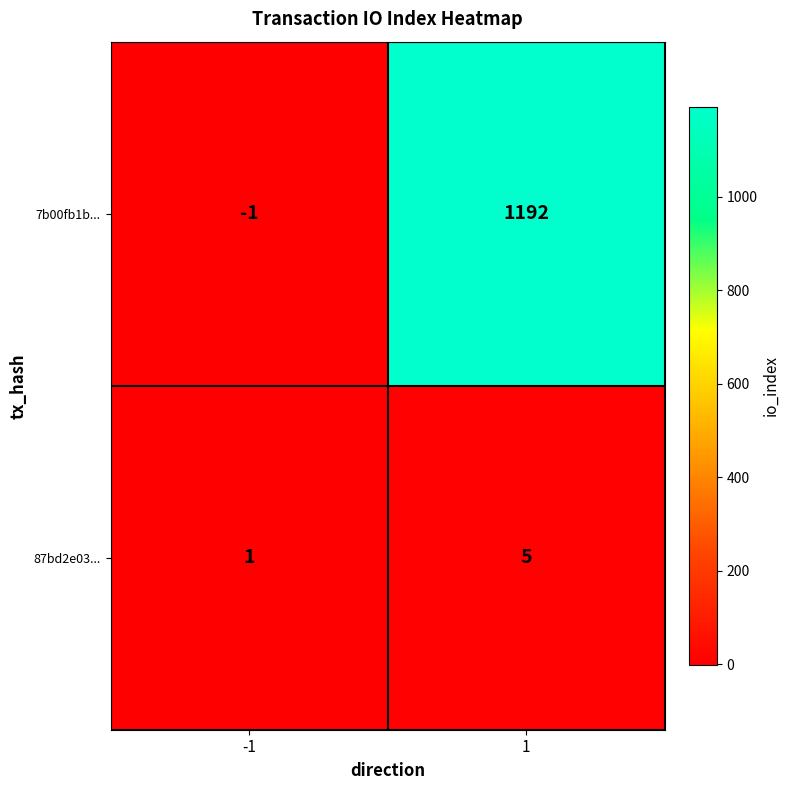

How many values in the 87bd2e03... series are below 5?

1